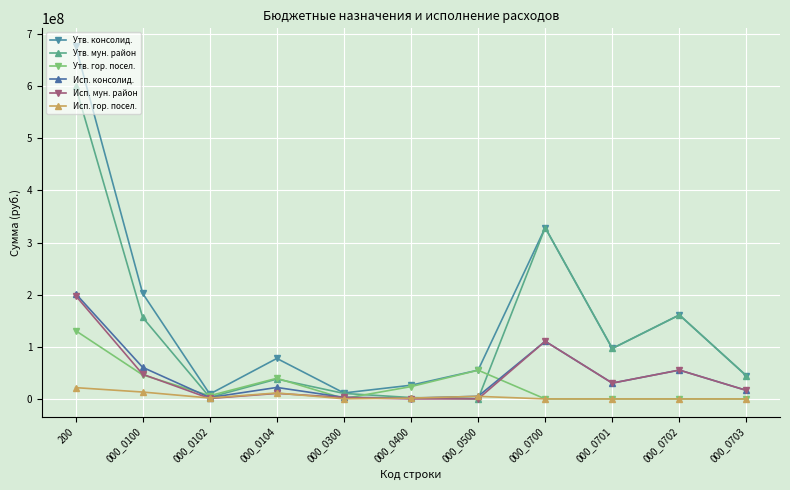

Which series has the largest range (max minus min)?

Утв. консолид.